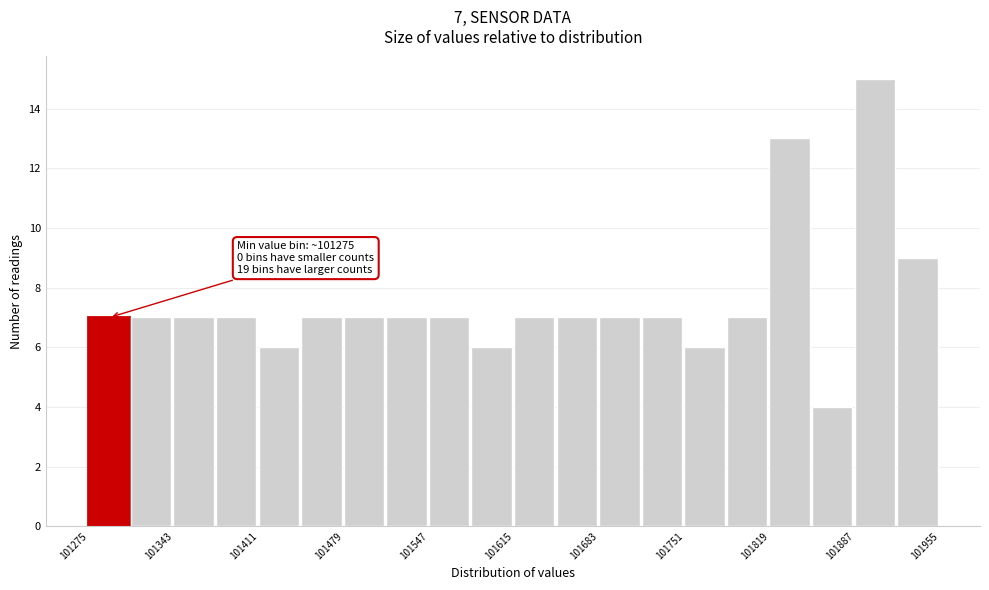

Around what value on the x-axis is the tallest bar? Give the approximate position of its centre, as read against the axis.

101900